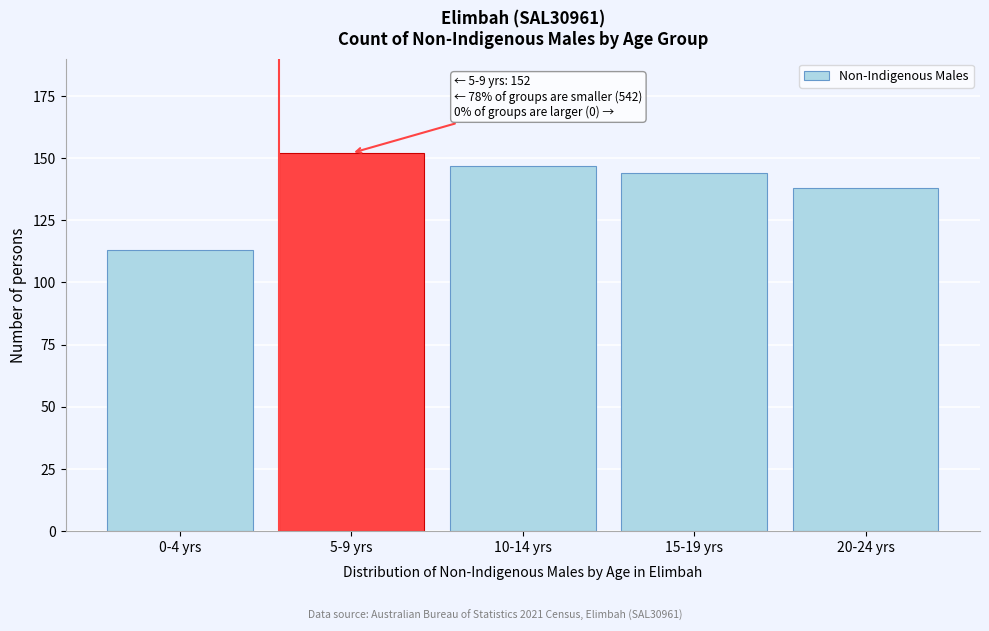

Reading left to right, what are all the values shown in this chart?

0-4 yrs=113	5-9 yrs=152	10-14 yrs=147	15-19 yrs=144	20-24 yrs=138